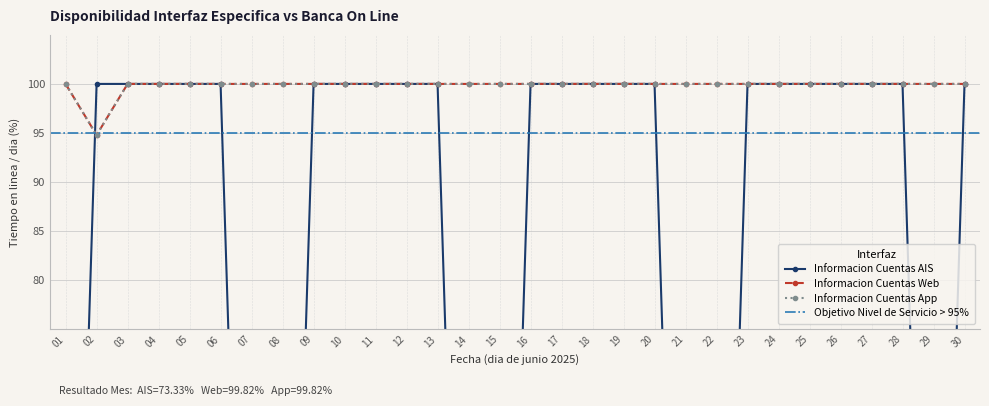

The value of Informacion Cuentas Web at 29 is 100.0. True or false?

True